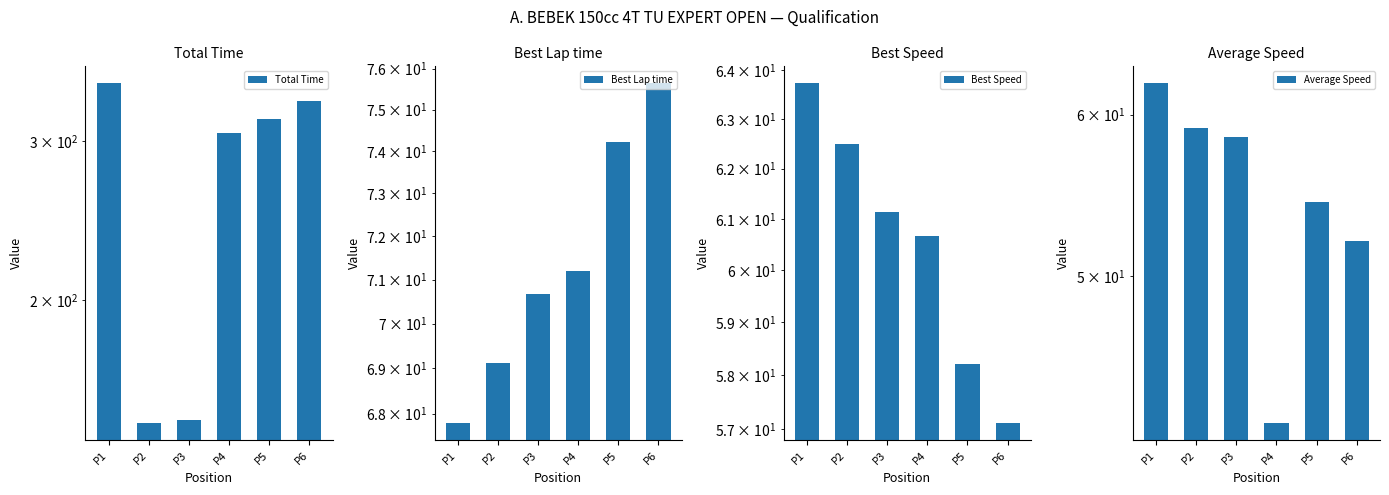

Reading left to right, transcribe all the data shown in this chart.

Total Time: P1=347.5	P2=146.3	P3=147.6	P4=305.9	P5=317.7	P6=332.3
Best Lap time: P1=67.8	P2=69.1	P3=70.7	P4=71.2	P5=74.2	P6=75.6
Best Speed: P1=63.7	P2=62.5	P3=61.1	P4=60.7	P5=58.2	P6=57.1
Average Speed: P1=62.2	P2=59.1	P3=58.5	P4=42.4	P5=54.4	P6=52.0